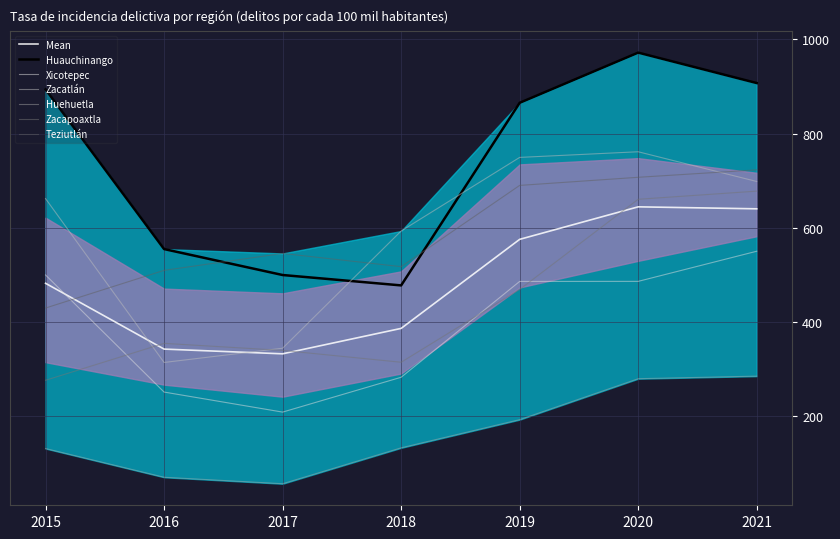

Where is the first local minimum for Xicotepec?

2017